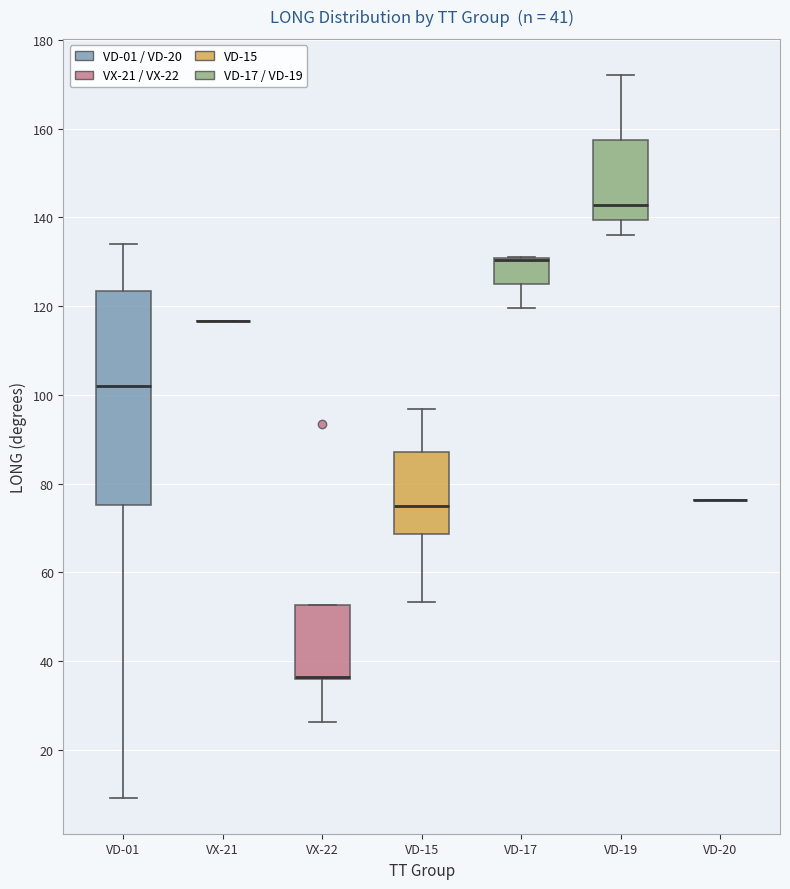

Which box is the tallest, from its lower edge to its upper edge?

VD-01